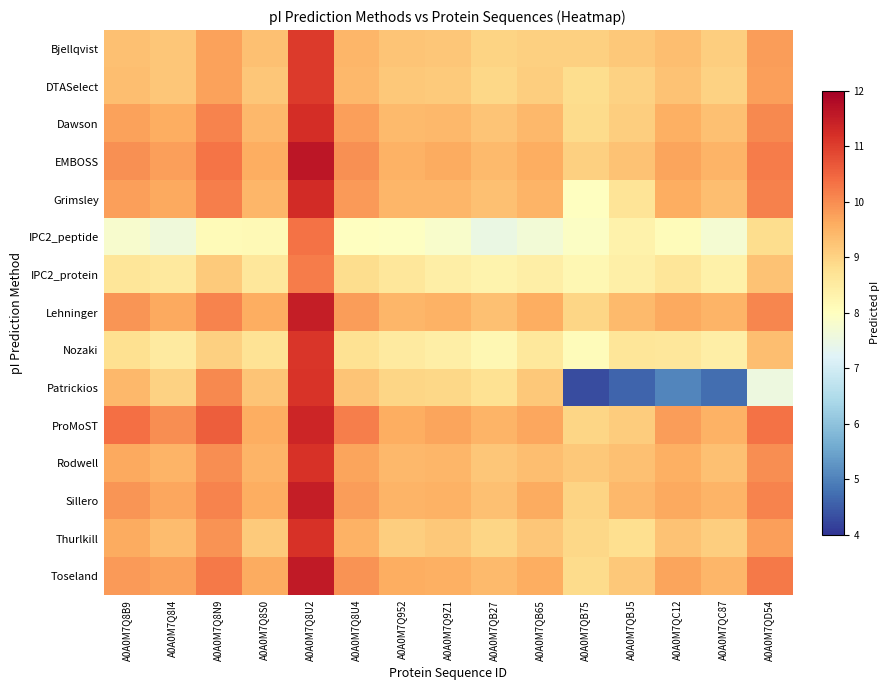

At which category is the sum across all series the highest?

A0A0M7Q8U2